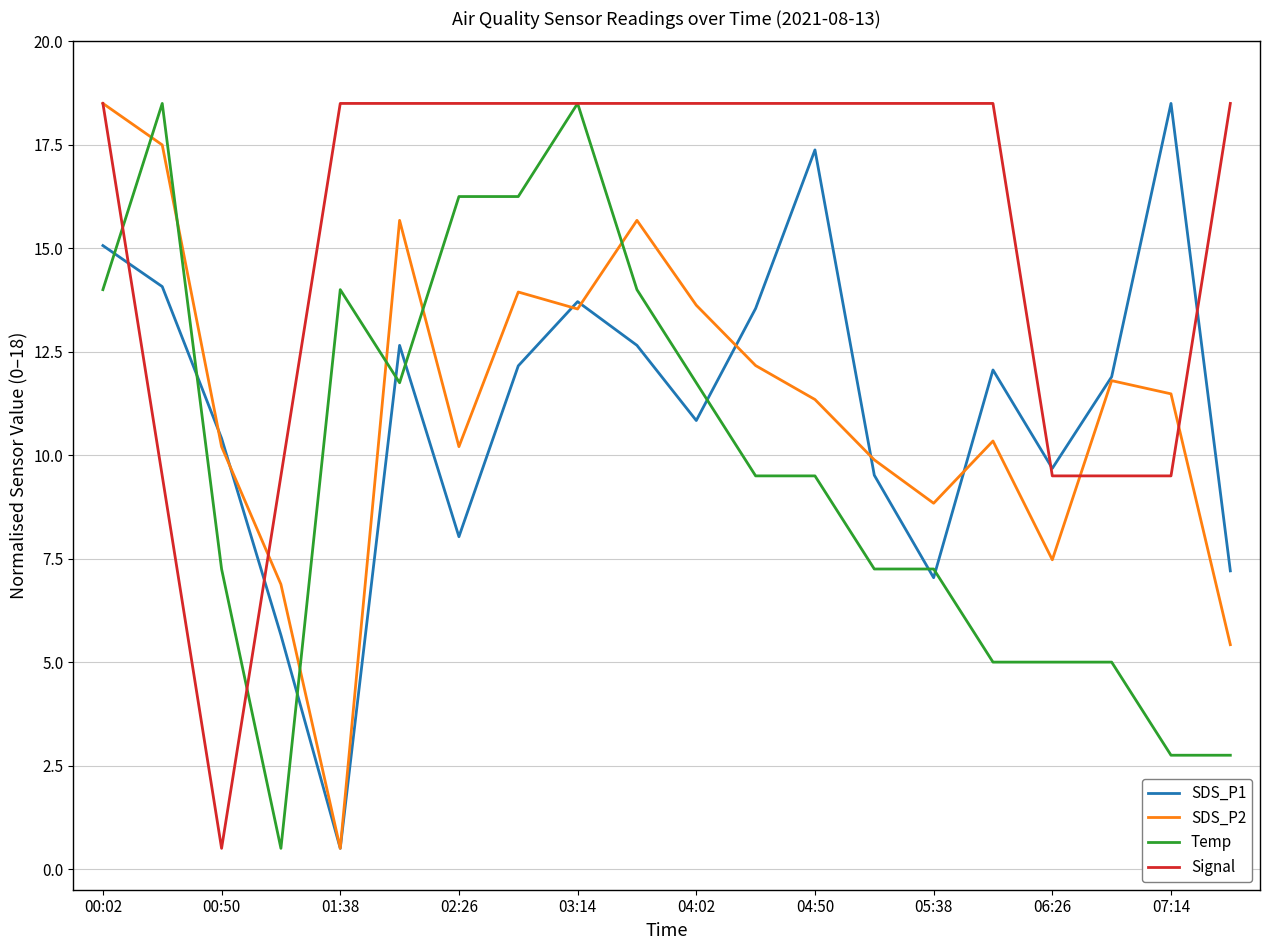

What is the minimum value shown in the chart?

0.5